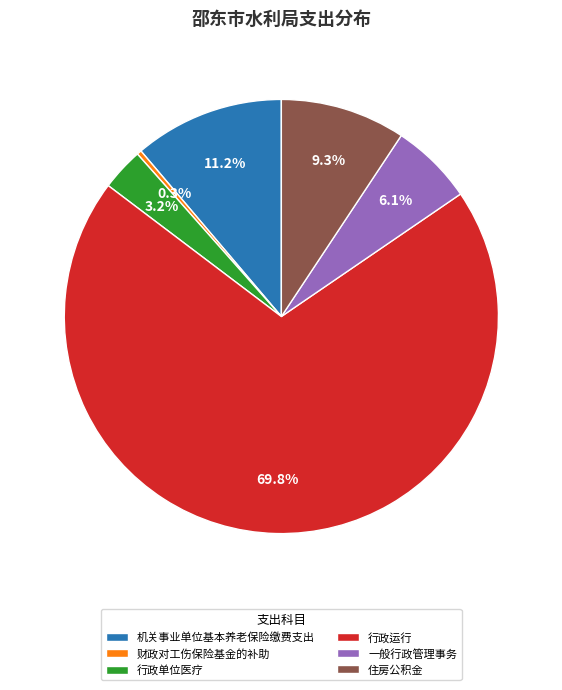

True or false: 财政对工伤保险基金的补助 accounts for 12% of the total.

False